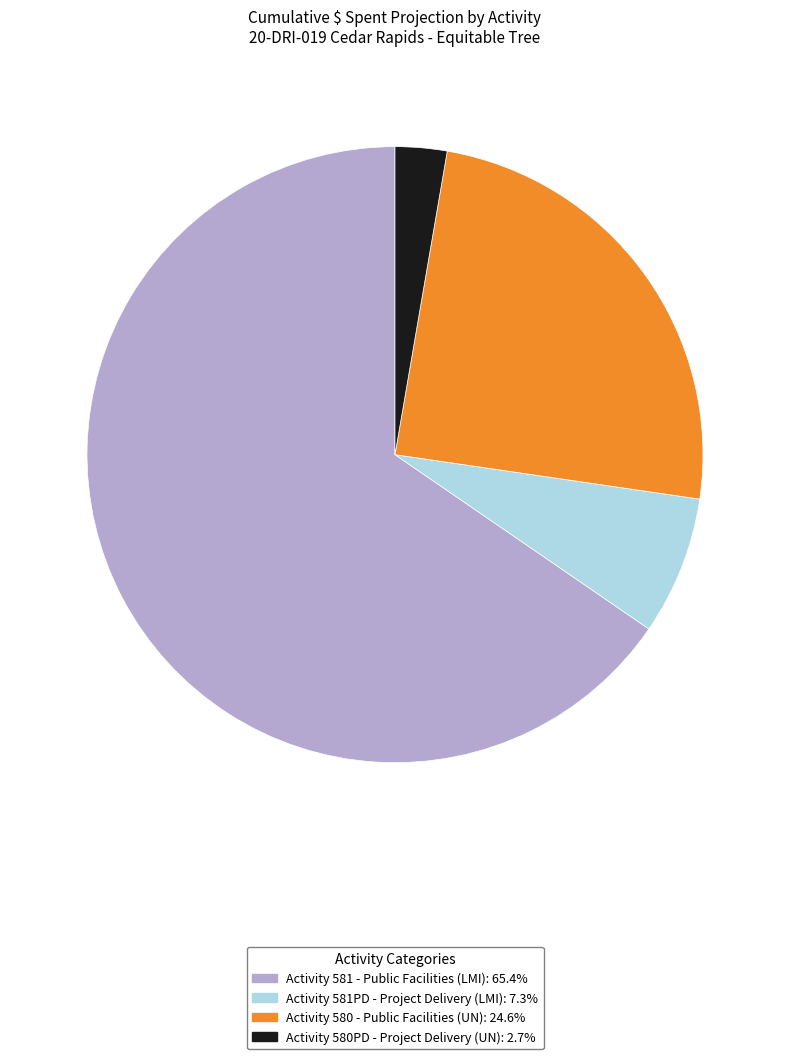

How many segments does this pie chart have?

4